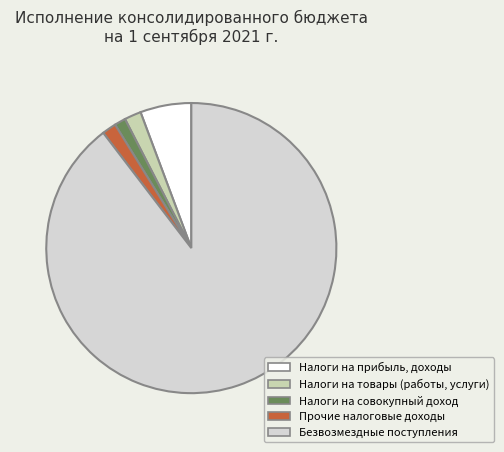

The Безвозмездные поступления slice represents 77% of the pie. True or false?

False